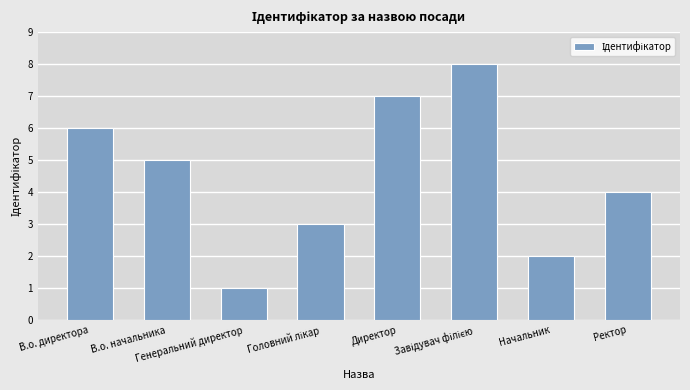

What is the greatest value displayed?

8